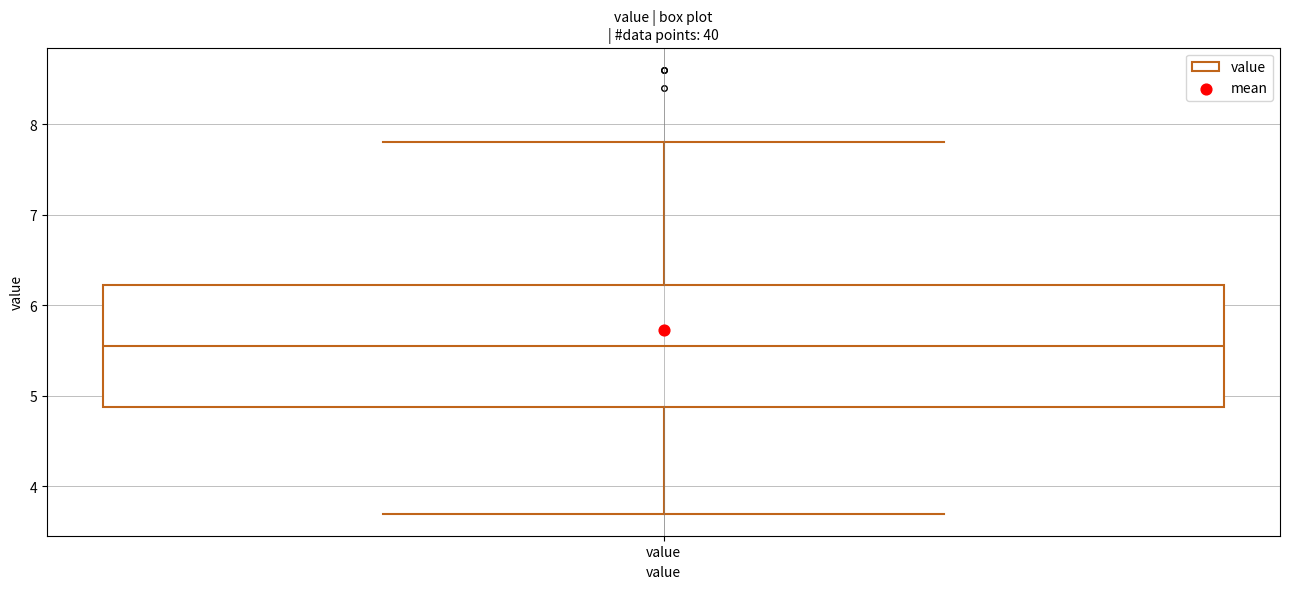

Where does the median line of the box for value sit on the y-axis? The values are not printed on the chart, so give them approximately, as read against the axis.

5.6